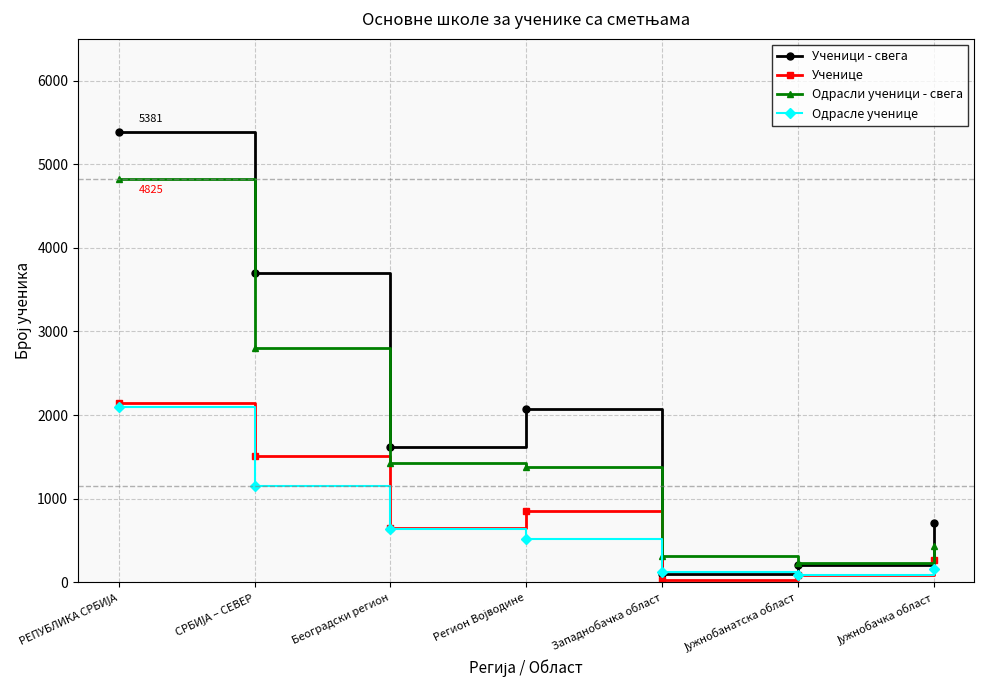

The Ученици - свега series shows 2417 at Београдски регион. True or false?

False